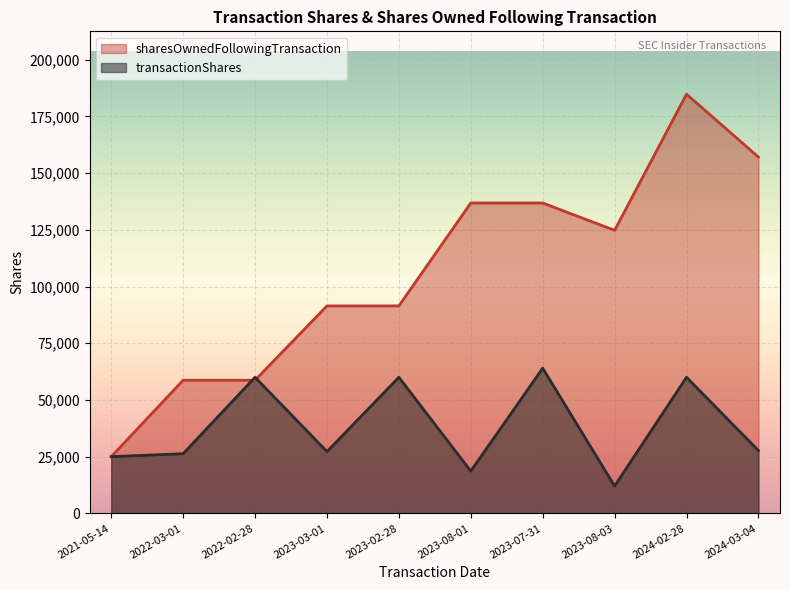

Is it true that transactionShares equals 46268 at 2024-03-04?

False